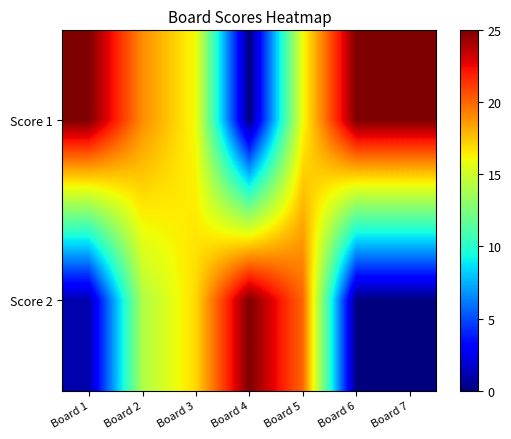

Rank the series by their average value, from lowest to highest.

Score 2, Score 1